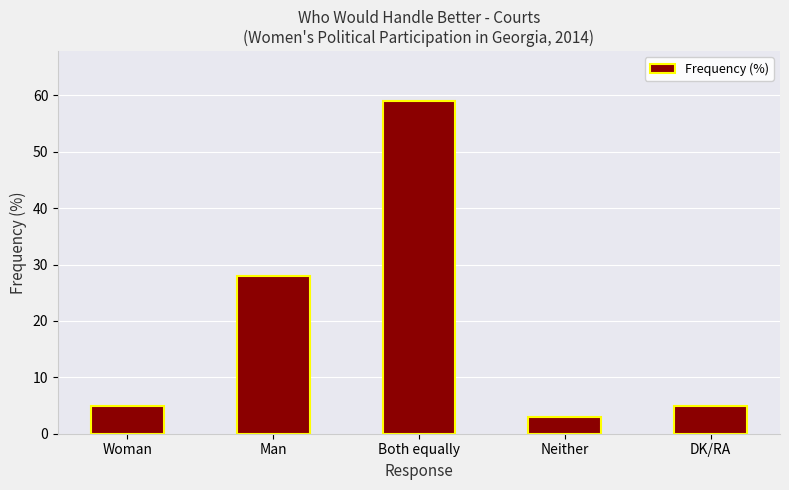

What is the label of the 5th bar from the left?

DK/RA